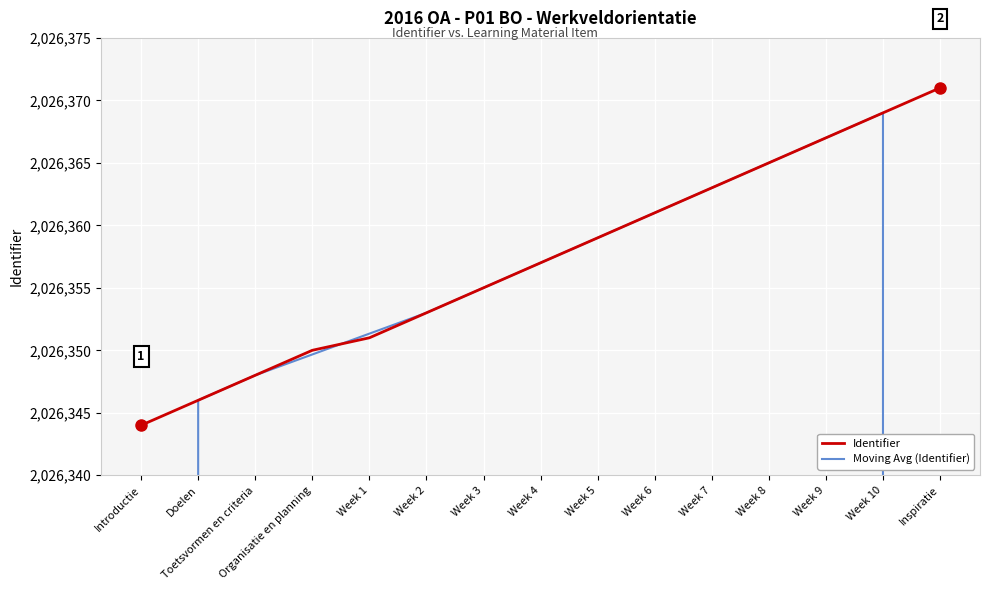

Where do Moving Avg (Identifier) and Identifier first cross each other?

Organisatie en planning and Week 1